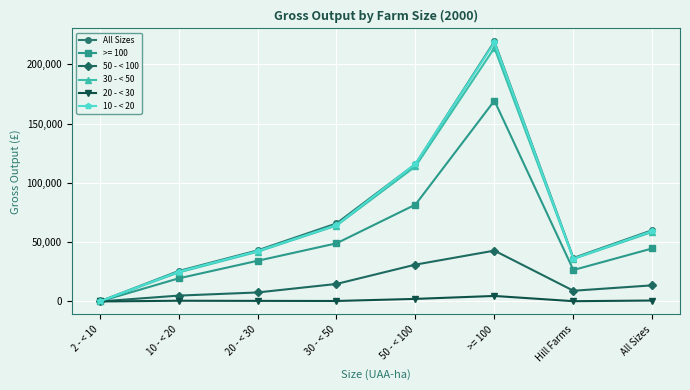

The 10 - < 20 series shows 59436 at All Sizes. True or false?

True